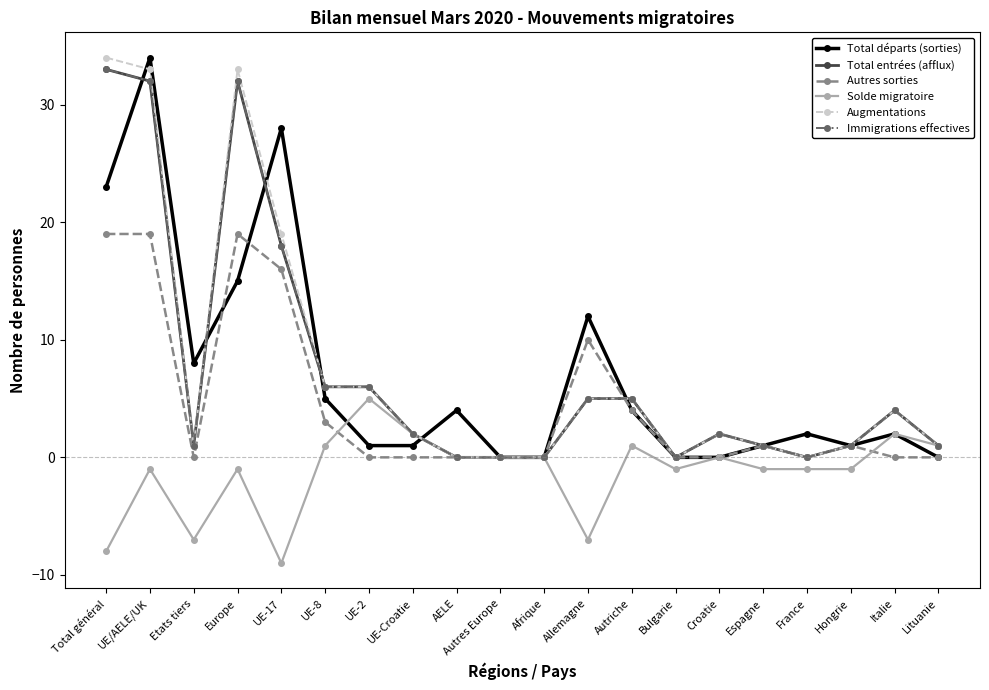

Is this an area chart (filled region under the line)?

No